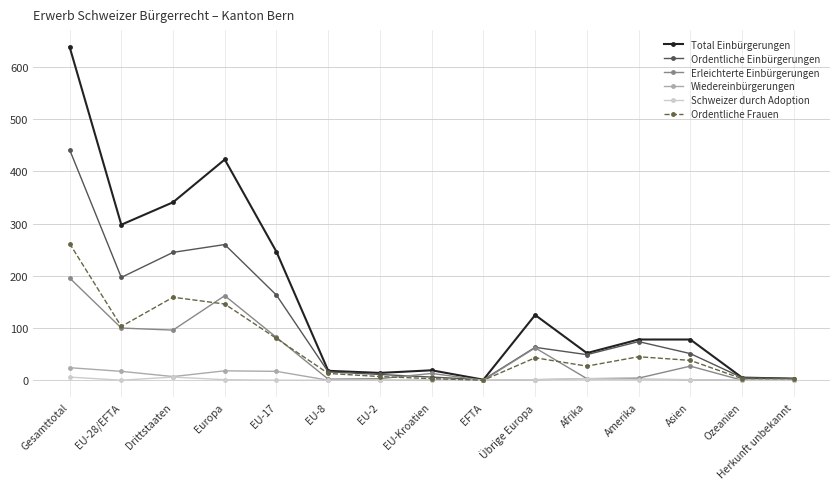

What is the spread (max minus min) of values at EU-17?

246